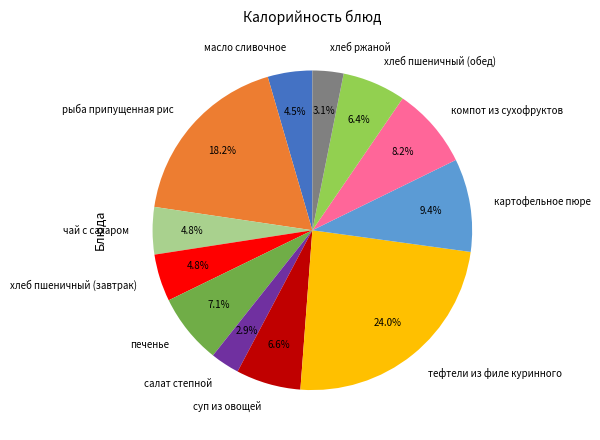

What percentage is the чай с сахаром slice, to the nearest percent?

5%